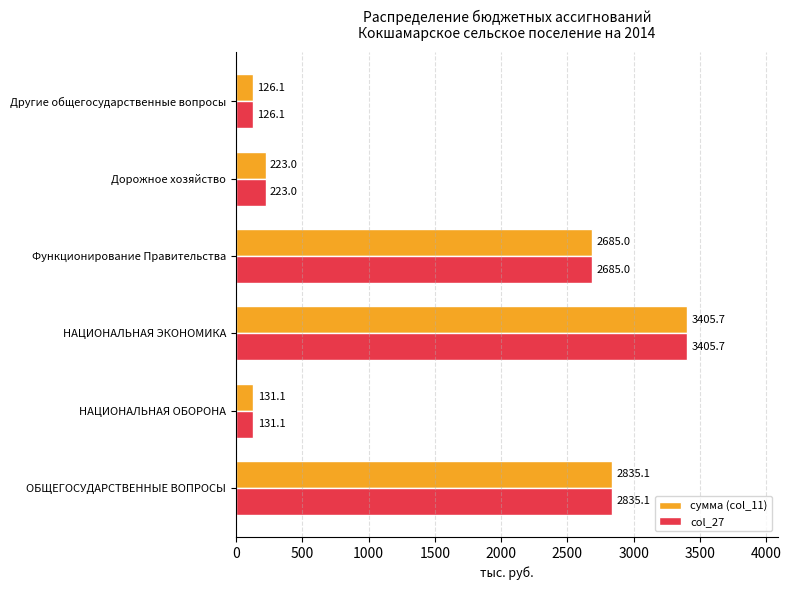

Rank the categories by сумма (col_11) value from highest to lowest.

НАЦИОНАЛЬНАЯ ЭКОНОМИКА, ОБЩЕГОСУДАРСТВЕННЫЕ ВОПРОСЫ, Функционирование Правительства, Дорожное хозяйство, НАЦИОНАЛЬНАЯ ОБОРОНА, Другие общегосударственные вопросы